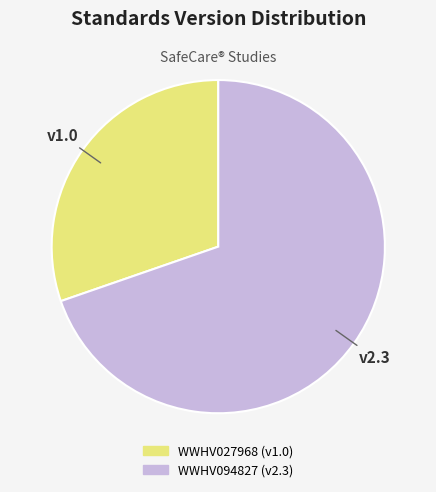

True or false: WWHV094827 accounts for 75% of the total.

False